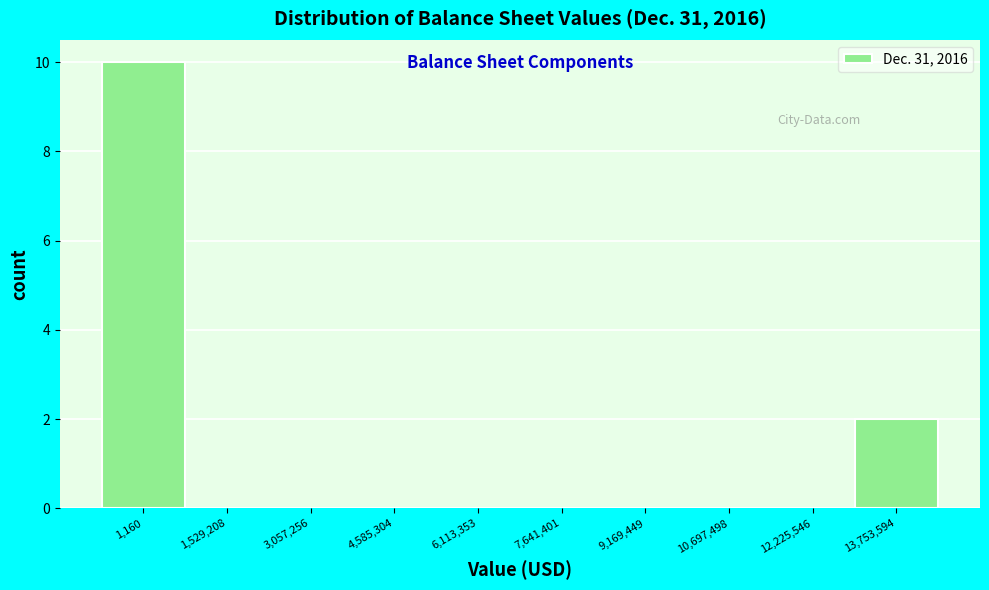

Reading left to right, what are all the values shown in this chart?

1,160=10	1,529,208=0	3,057,256=0	4,585,304=0	6,113,353=0	7,641,401=0	9,169,449=0	10,697,498=0	12,225,546=0	13,753,594=2